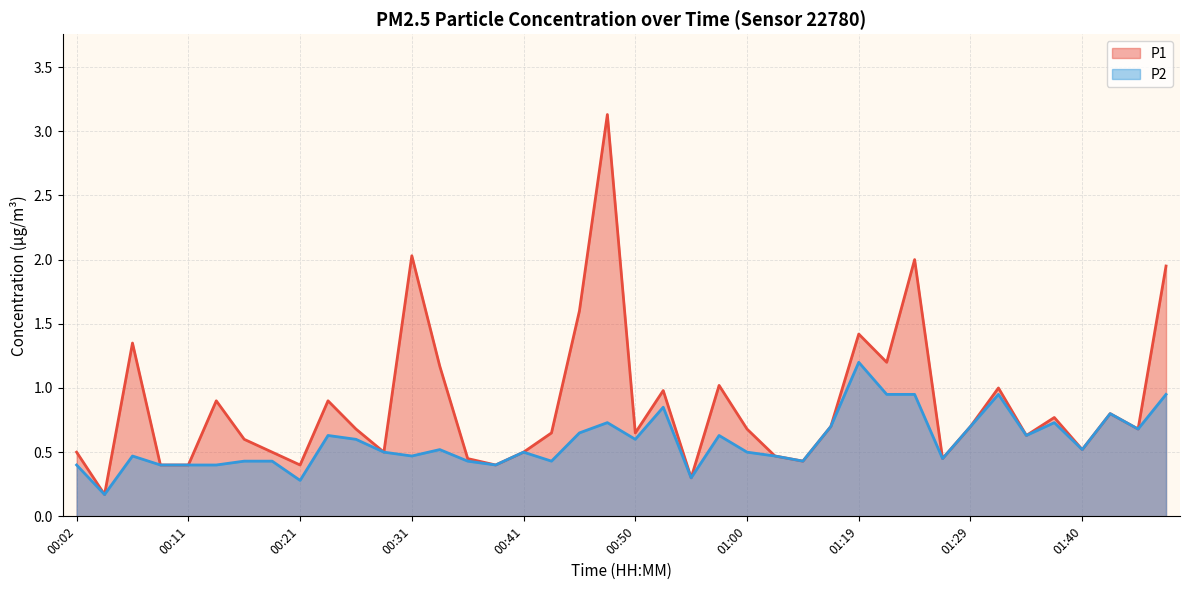

Which series has the largest total across all categories?

P1